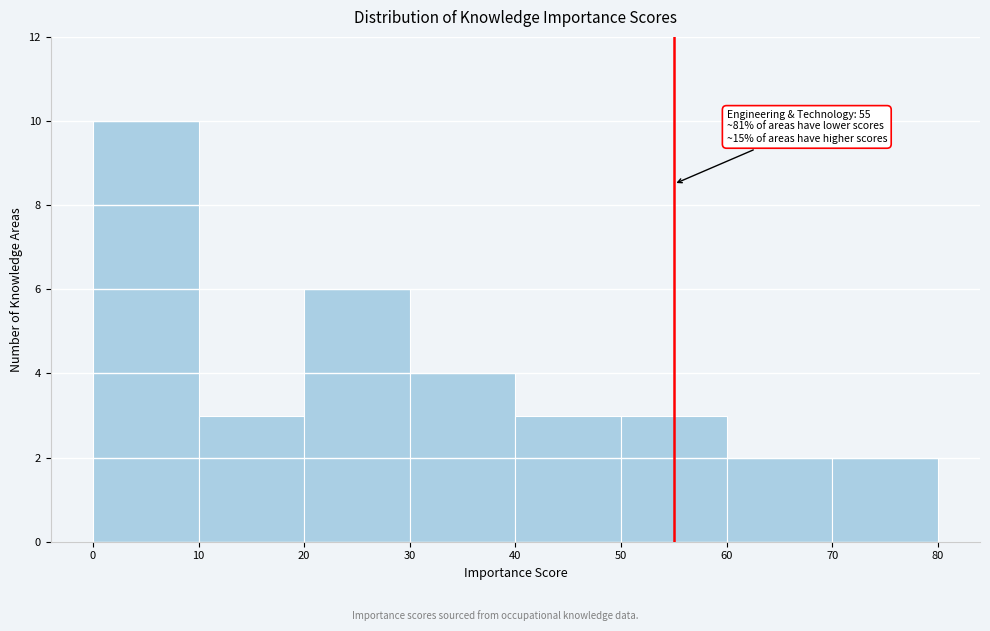

Over which range of the x-axis is the bar tallest?

0 to 10